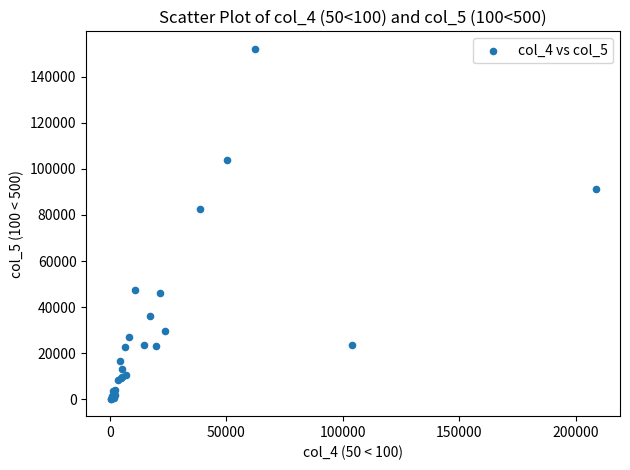

What Y value in the scatter plot is closest to 76198?

82602